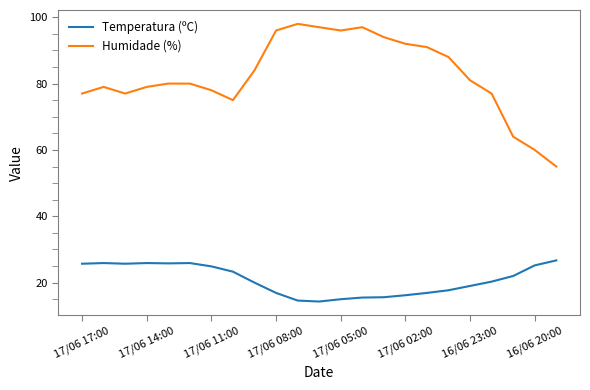

True or false: Humidade (%) and Temperatura (ºC) intersect in this chart.

False